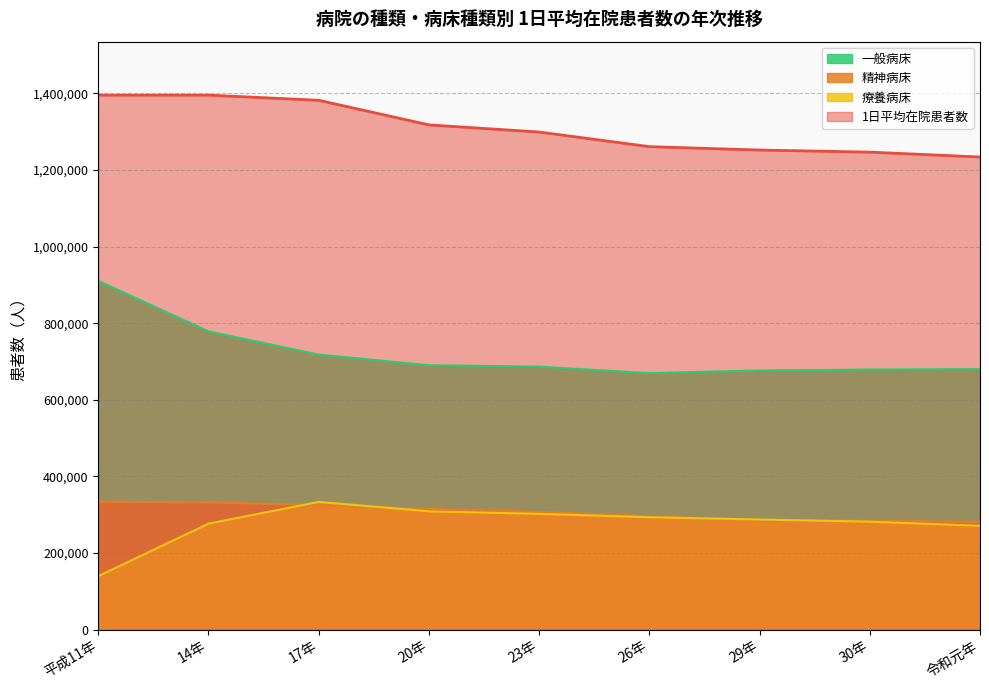

What are all the series names shown in the legend?

一般病床, 精神病床, 療養病床, 1日平均在院患者数